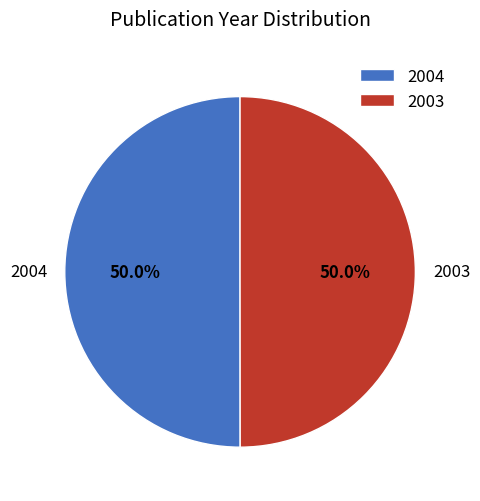

What is the total percentage of 2004 and 2003?

100.0%